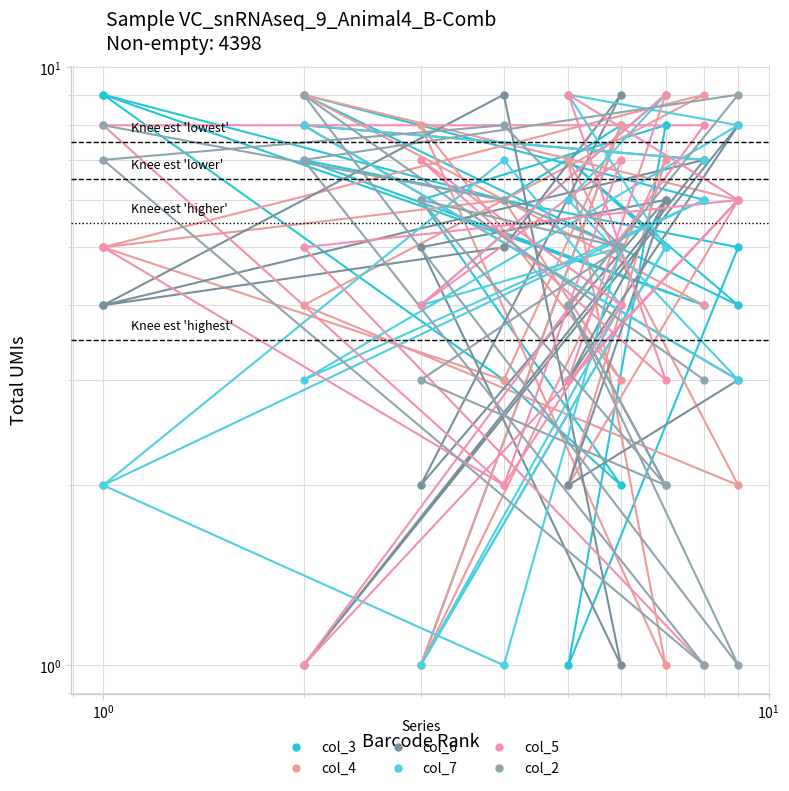

True or false: col_4 has more than 1 interior local peaks.

True